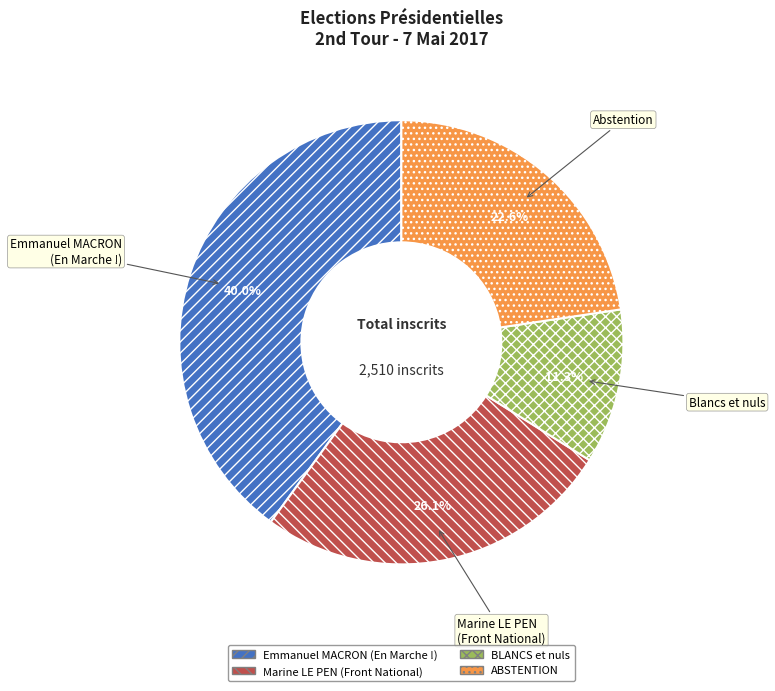

Do ABSTENTION and Emmanuel MACRON (En Marche !) together represent more than half of the pie?

Yes